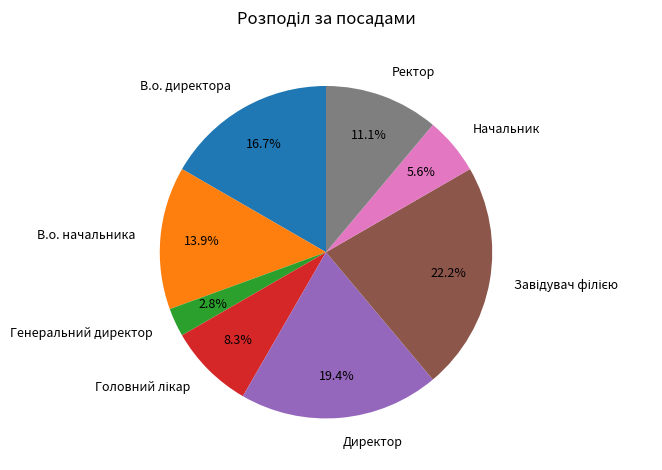

Is there any slice that represents more than half of the pie?

No